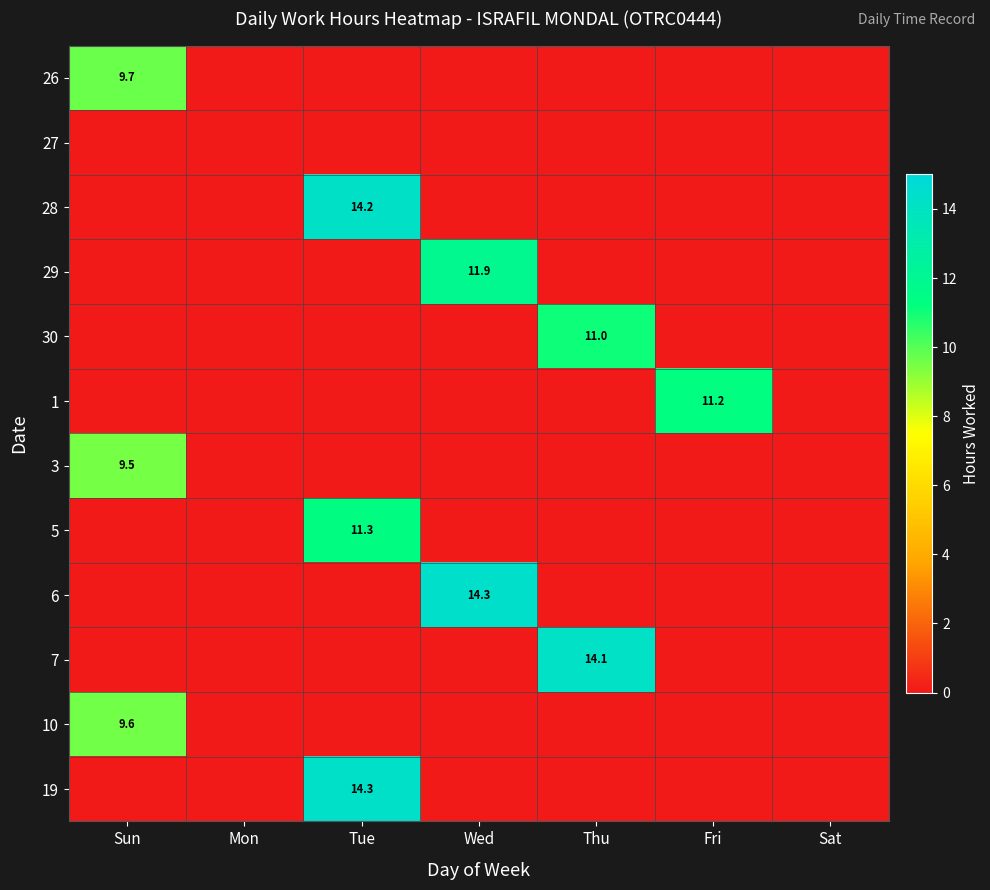

True or false: 7 has a value of 14.1 at Thu.

True